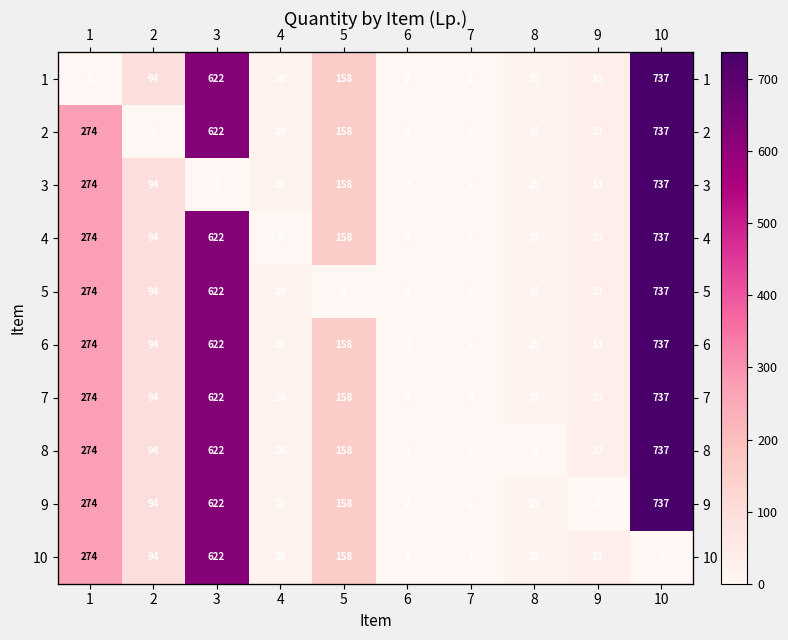

The value of 9 at 8 is 24. True or false?

False